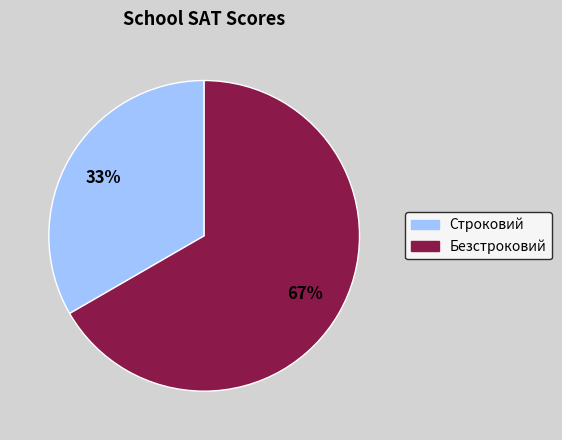

Combined, do Безстроковий and Строковий account for over 50%?

Yes